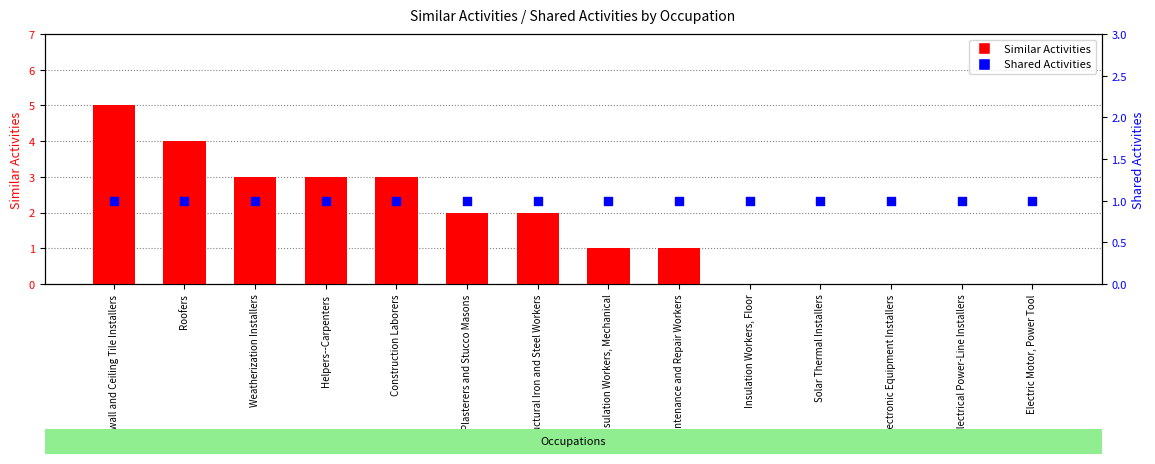

What are all the series names shown in the legend?

Similar Activities, Shared Activities